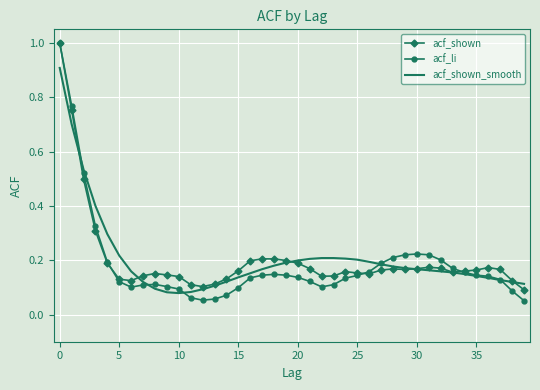

What is the maximum value shown in the chart?

1.0